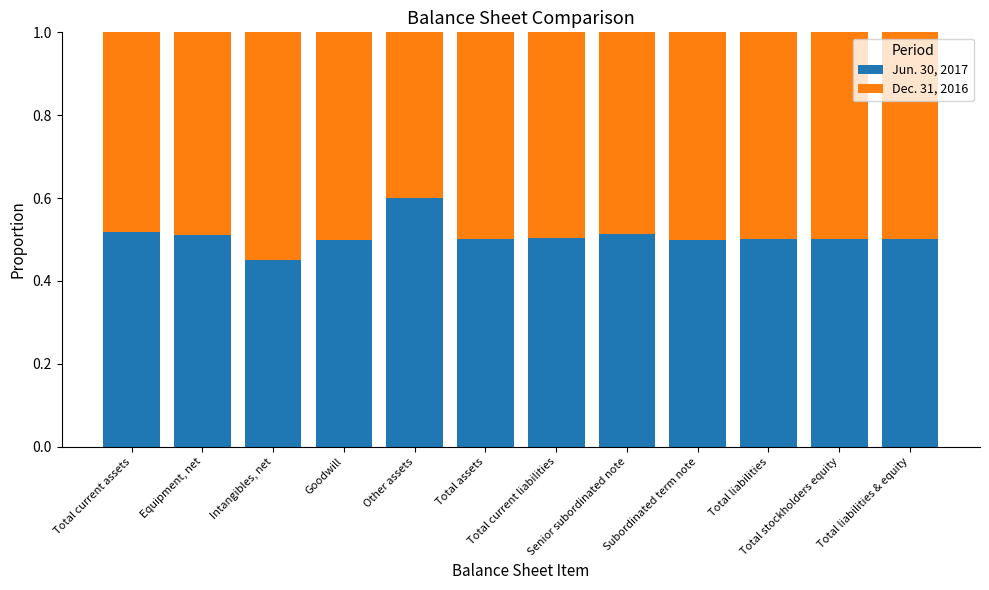

What is the sum of all Jun. 30, 2017 values?

6.1